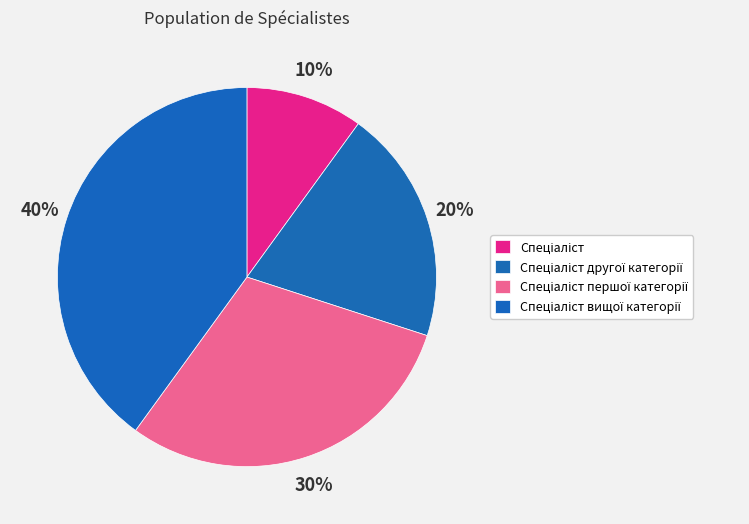

Combined, what portion of the pie is Спеціаліст and Спеціаліст вищої категорії?

50.0%